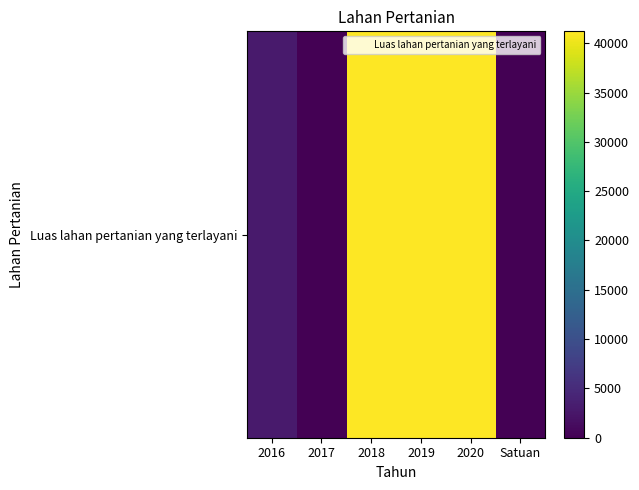

Reading right to left, list all the values displayed in this chart.

0	41207	41207	41207	25	2901